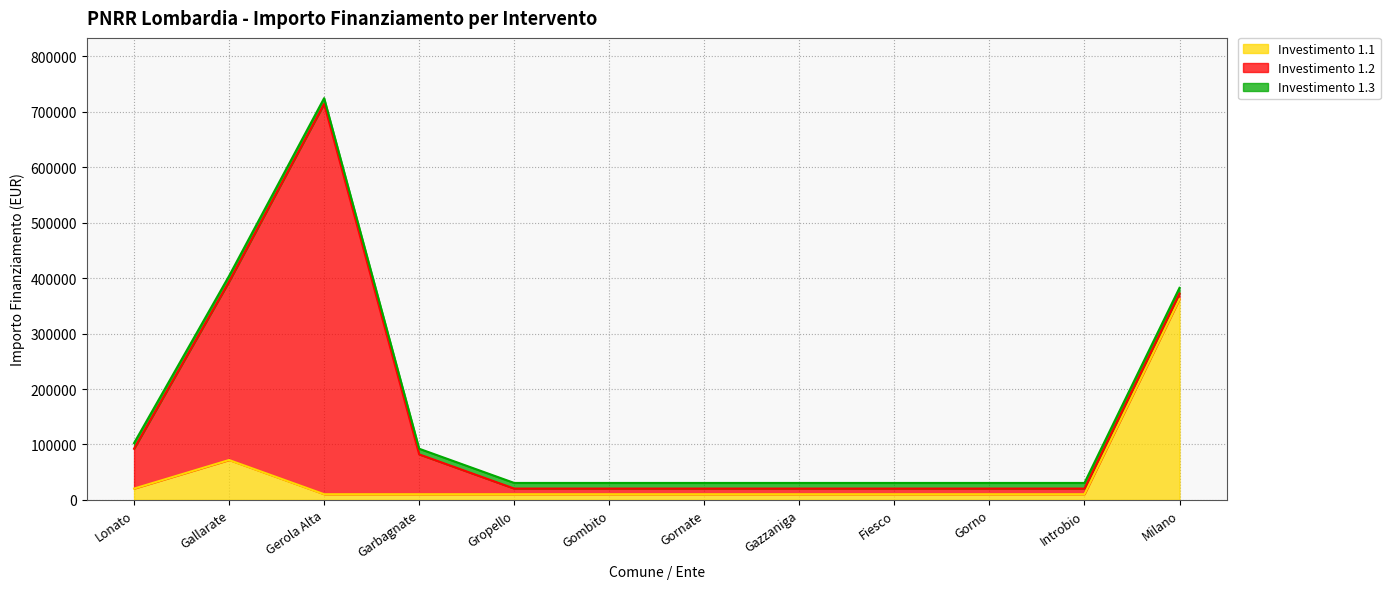

Reading right to left, list all the values displayed in this chart.

1.1: Milano=362202.8	Introbio=10172.0	Gorno=10172.0	Fiesco=10172.0	Gazzaniga=10172.0	Gornate=10172.0	Gombito=10172.0	Gropello=10172.0	Garbagnate=10172.0	Gerola Alta=10172.0	Gallarate=71885.4	Lonato=20344.0
1.2: Milano=10172.0	Introbio=10172.0	Gorno=10172.0	Fiesco=10172.0	Gazzaniga=10172.0	Gornate=10172.0	Gombito=10172.0	Gropello=10172.0	Garbagnate=71885.4	Gerola Alta=704421.9	Gallarate=321958.0	Lonato=71885.4
1.3: Milano=10172.0	Introbio=10172.0	Gorno=10172.0	Fiesco=10172.0	Gazzaniga=10172.0	Gornate=10172.0	Gombito=10172.0	Gropello=10172.0	Garbagnate=10172.0	Gerola Alta=10172.0	Gallarate=10172.0	Lonato=10172.0